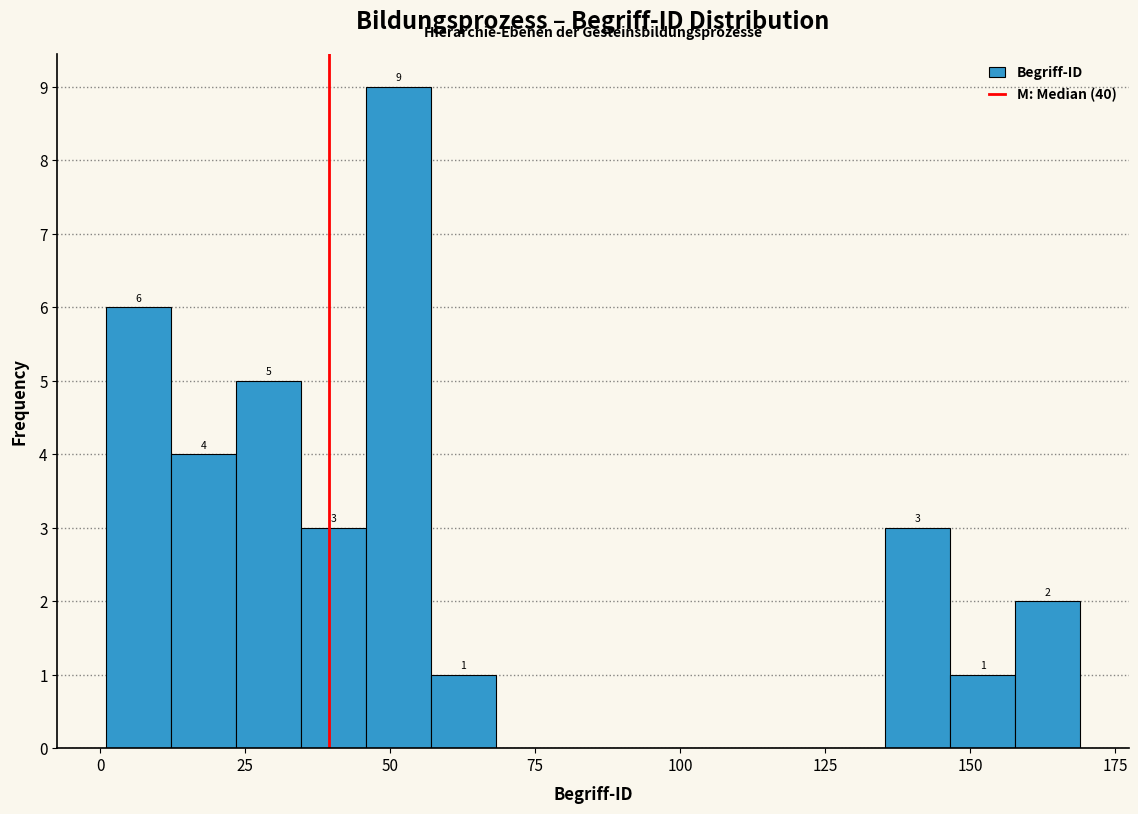

Read against the x-axis, roughly where is the centre of the tallest bar?

50